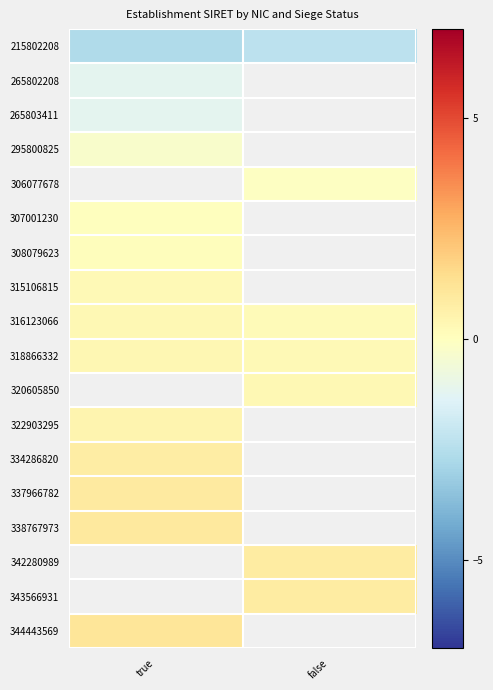

Between true and false, which is larger?

false